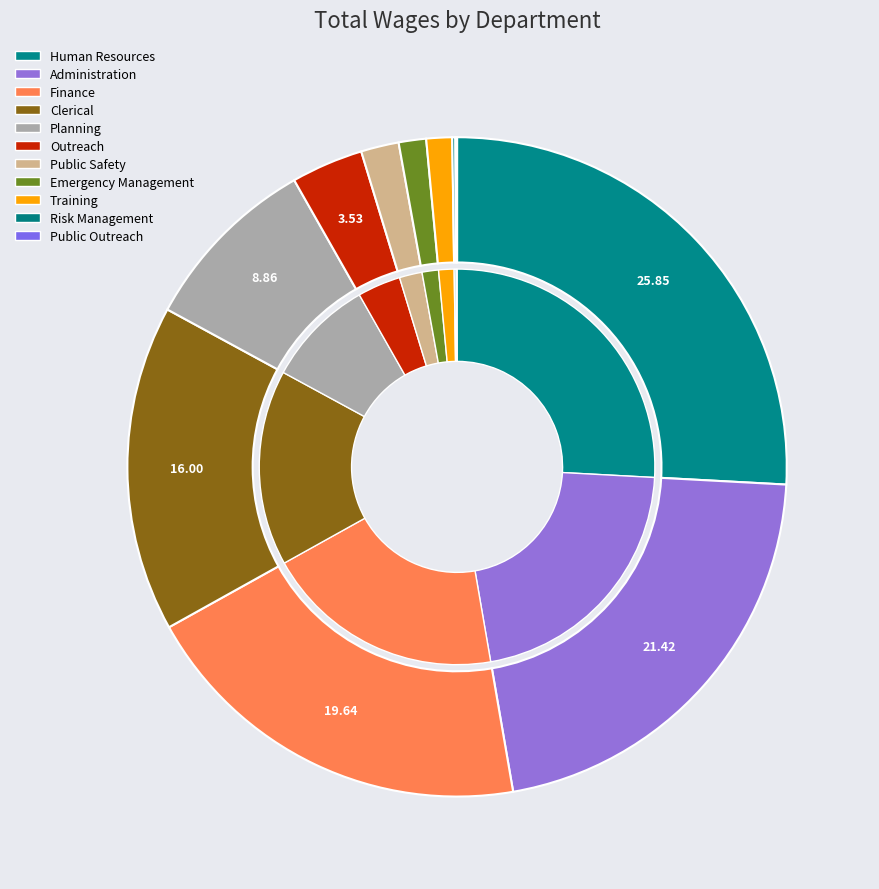

Is there any slice that represents more than half of the pie?

No